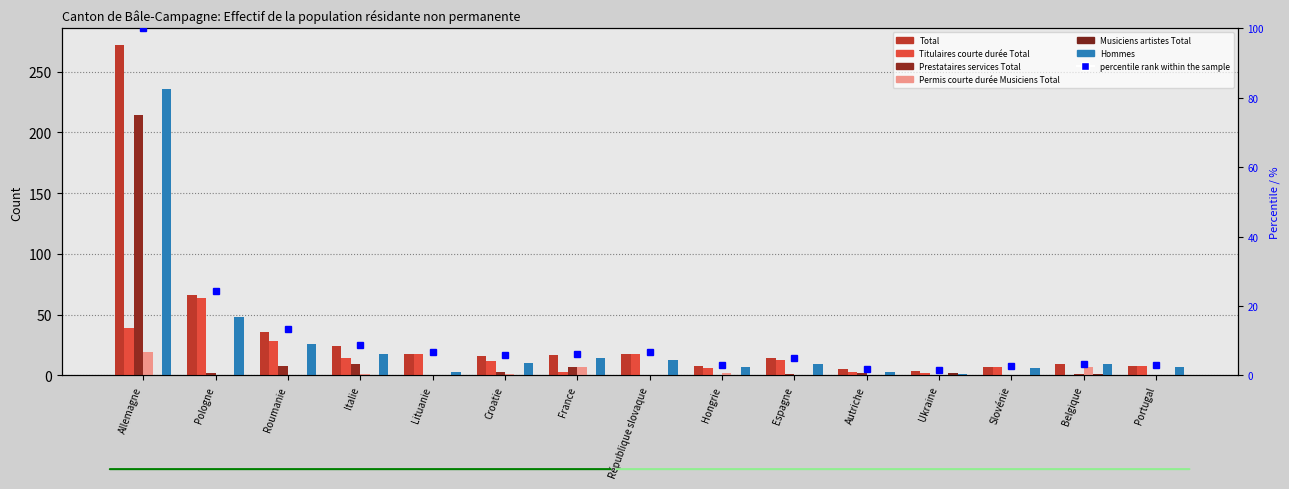

At which label is Musiciens artistes Total closest to 1?

Belgique